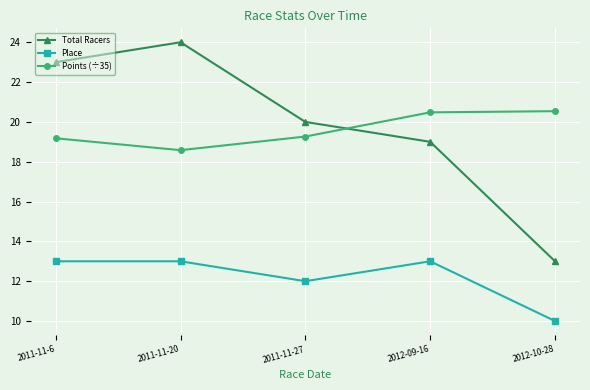

Reading left to right, what are all the values shown in this chart?

Total Racers: 2011-11-6=23.0	2011-11-20=24.0	2011-11-27=20.0	2012-09-16=19.0	2012-10-28=13.0
Place: 2011-11-6=13.0	2011-11-20=13.0	2011-11-27=12.0	2012-09-16=13.0	2012-10-28=10.0
Points (÷35): 2011-11-6=19.2	2011-11-20=18.6	2011-11-27=19.3	2012-09-16=20.5	2012-10-28=20.5